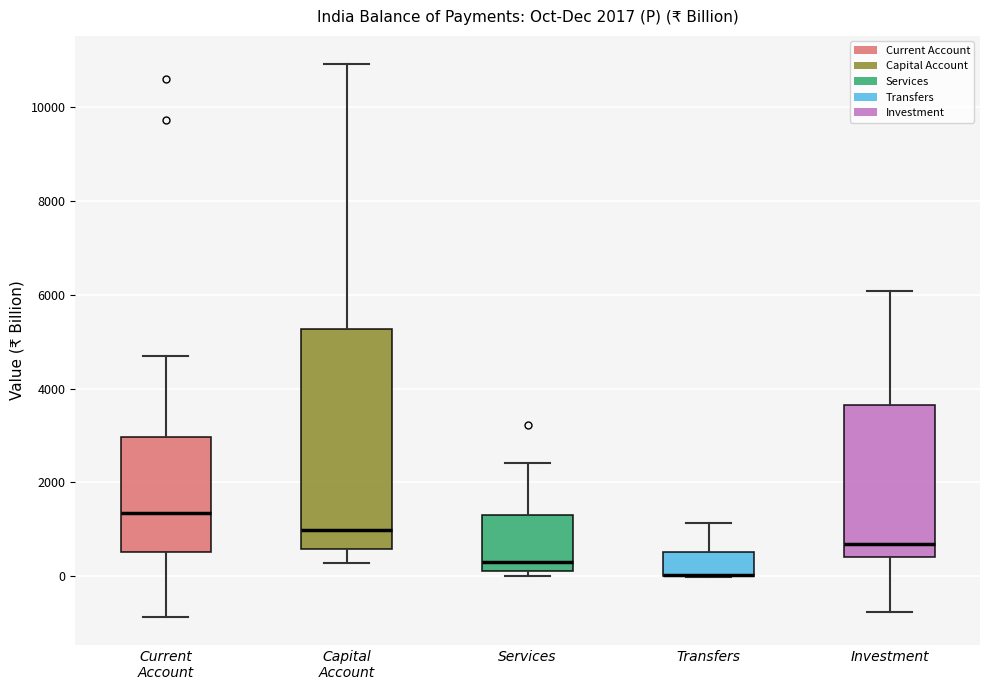

Which box is the tallest, from its lower edge to its upper edge?

Capital Account